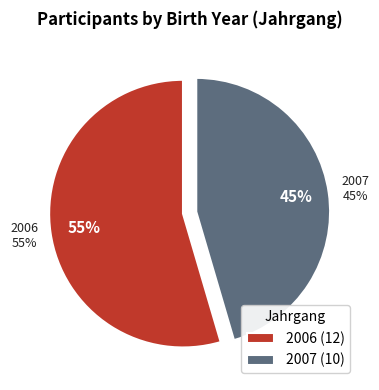

To the nearest percent, what percentage of the pie is 2006?

55%